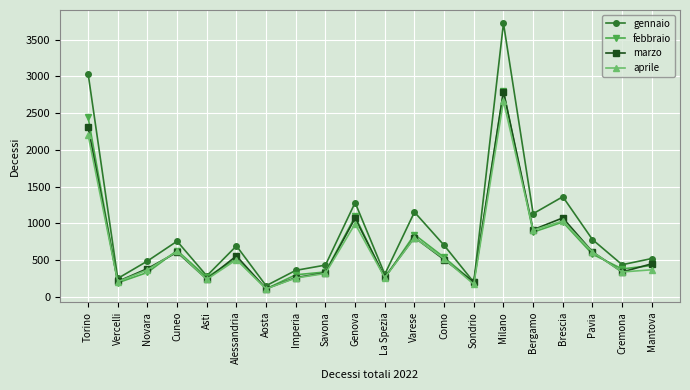

True or false: febbraio has more than 0 interior local peaks.

True